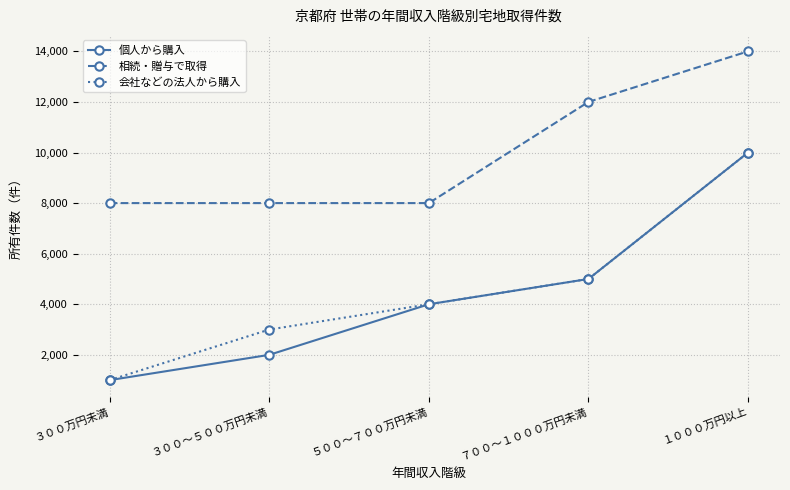

What is the difference between the highest and lowest values at ３００万円未満?

7000